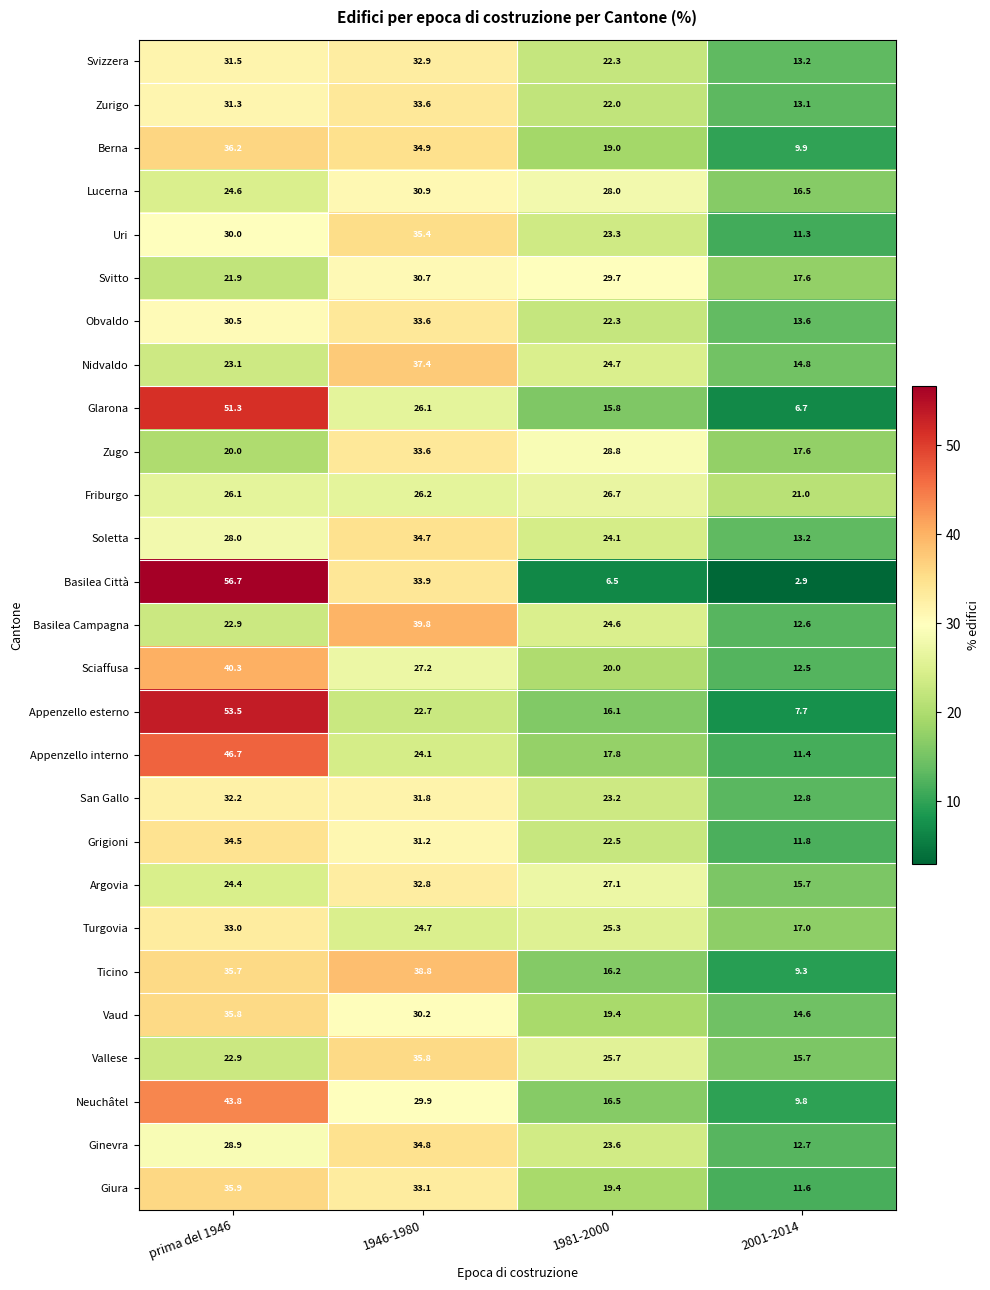

At which label does Basilea Campagna first exceed 24?

1946-1980